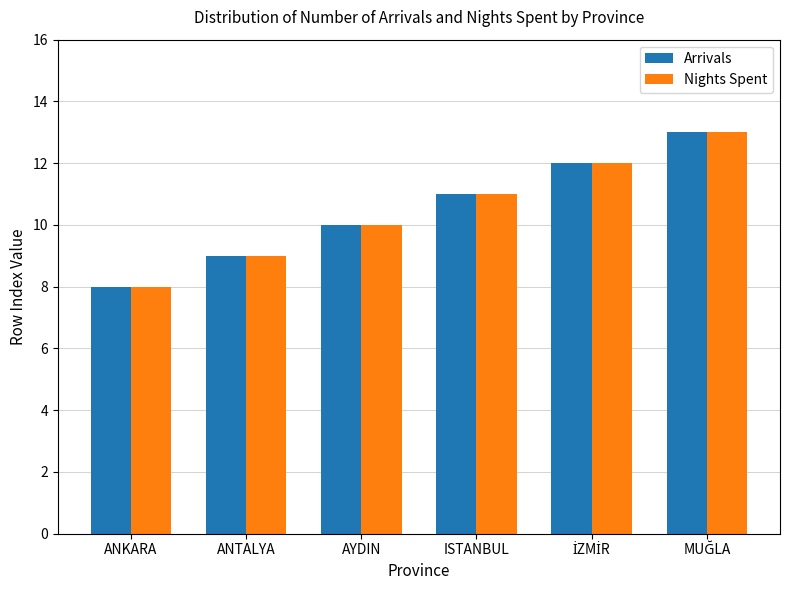

Reading left to right, list all the values displayed in this chart.

Arrivals: 8	9	10	11	12	13
Nights Spent: 8	9	10	11	12	13